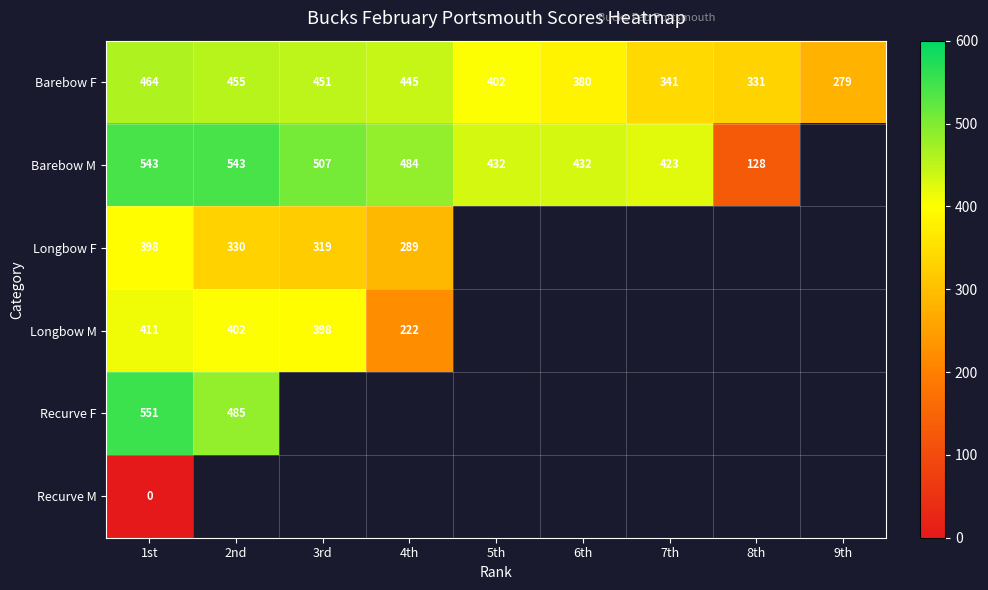

Where is Barebow F nearest to the value 371?

6th